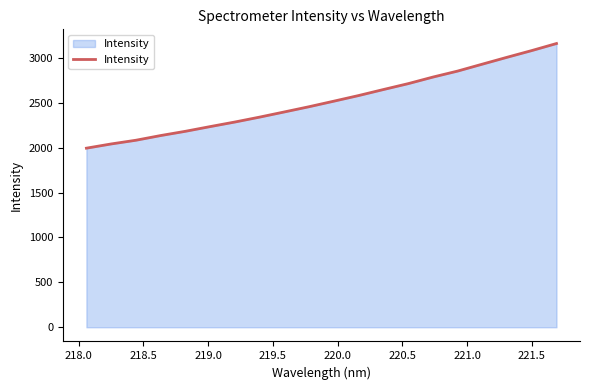

What is the smallest value displayed?

1994.6